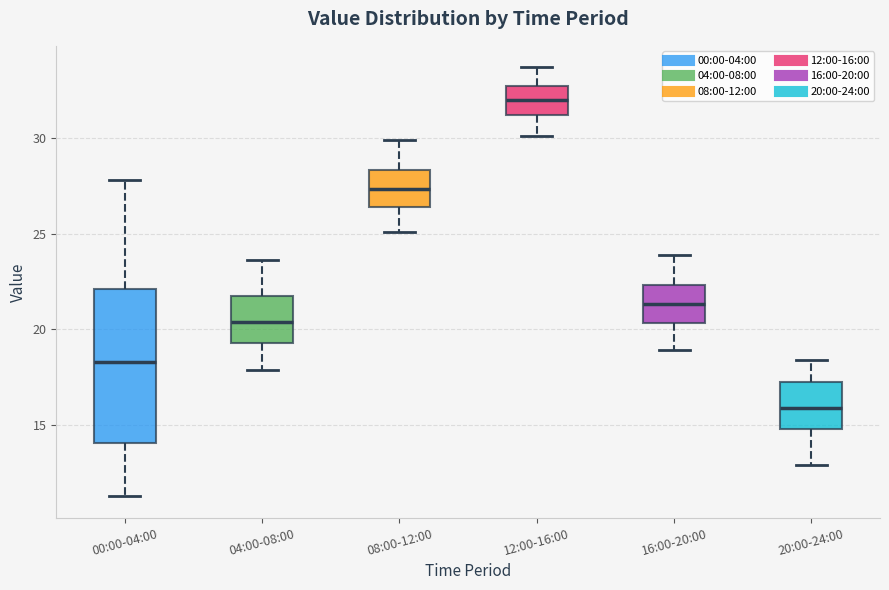

Which box's median line is the highest?

12:00-16:00